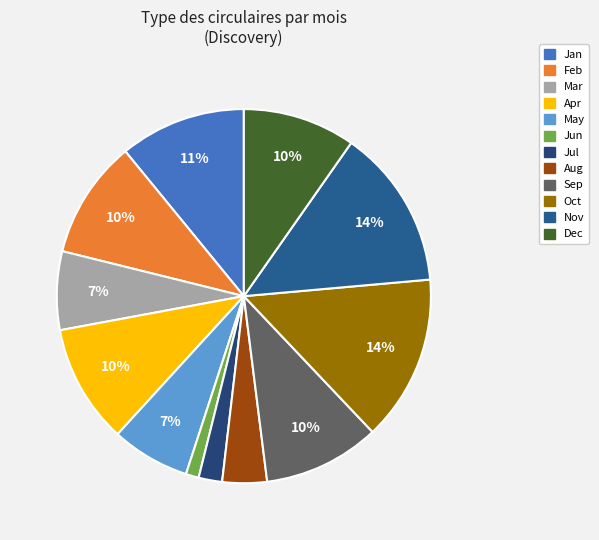

To the nearest percent, what portion does Apr represent?

10%